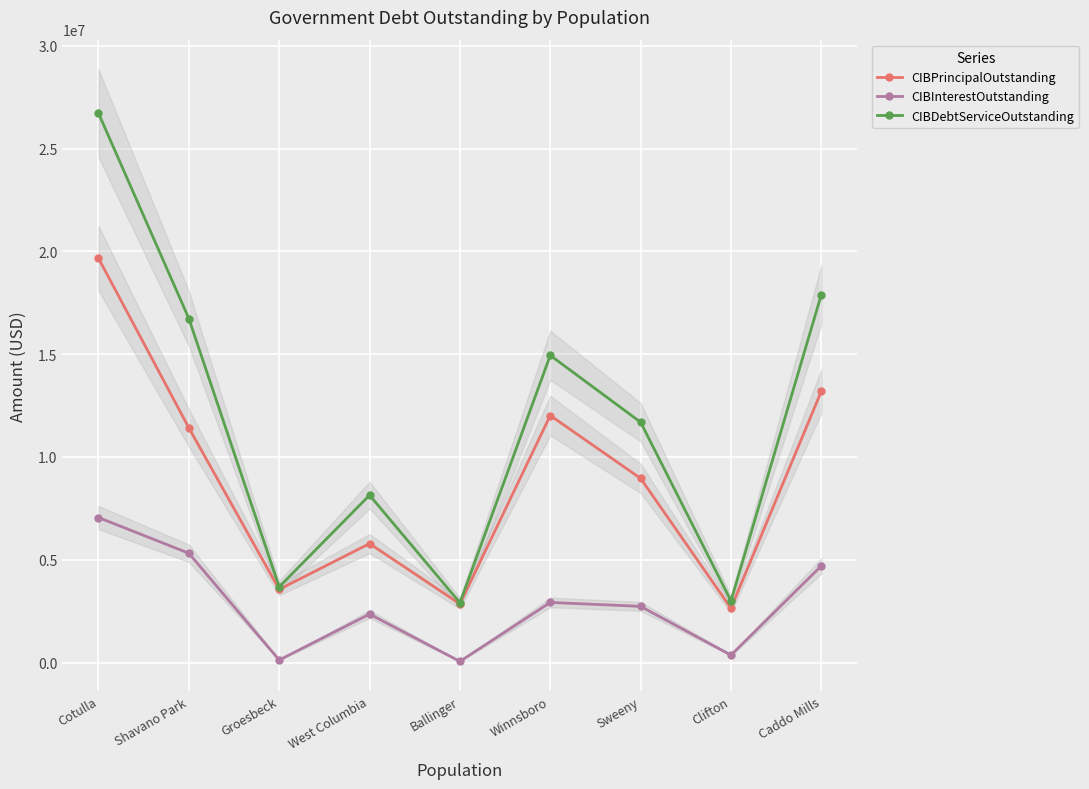

Is it true that CIBInterestOutstanding equals 76474.5 at Clifton?

False